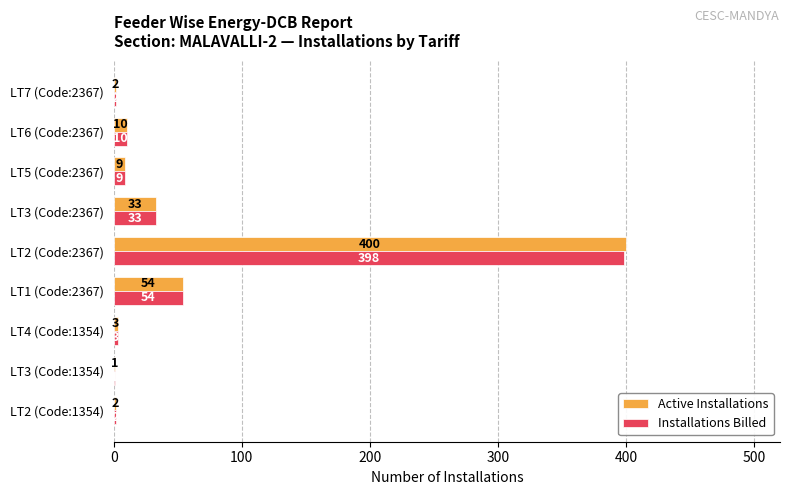

Which series has the largest total across all categories?

Active Installations